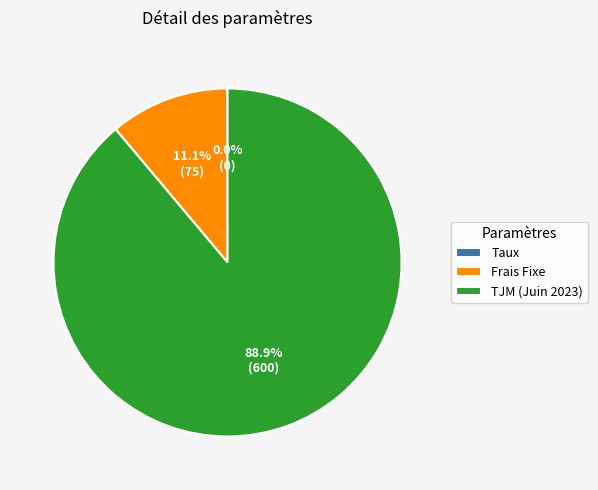

Which has a higher value, Frais Fixe or TJM (Juin 2023)?

TJM (Juin 2023)